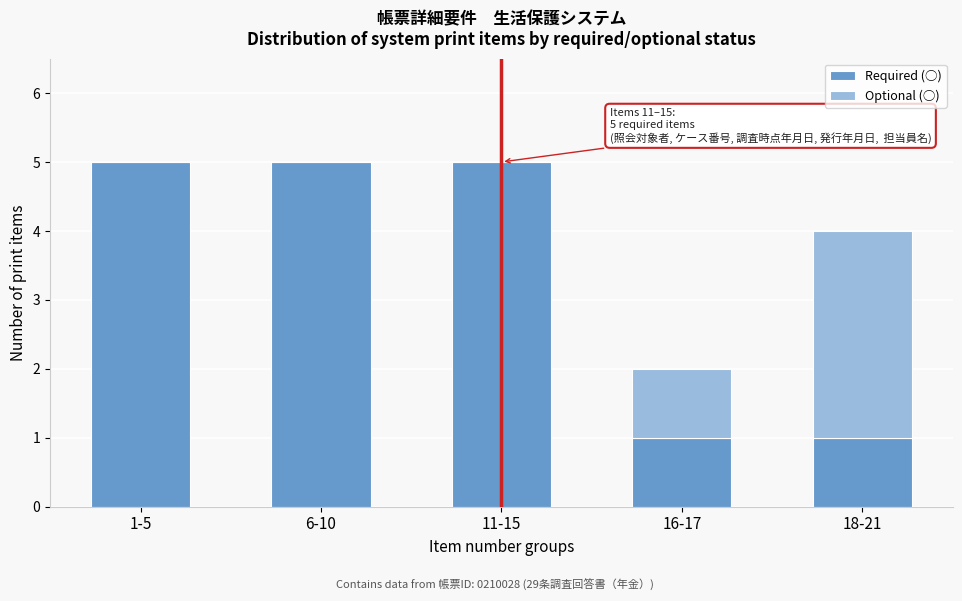

Reading left to right, list the values for the Required (○) series.

1-5=5	6-10=5	11-15=5	16-17=1	18-21=1